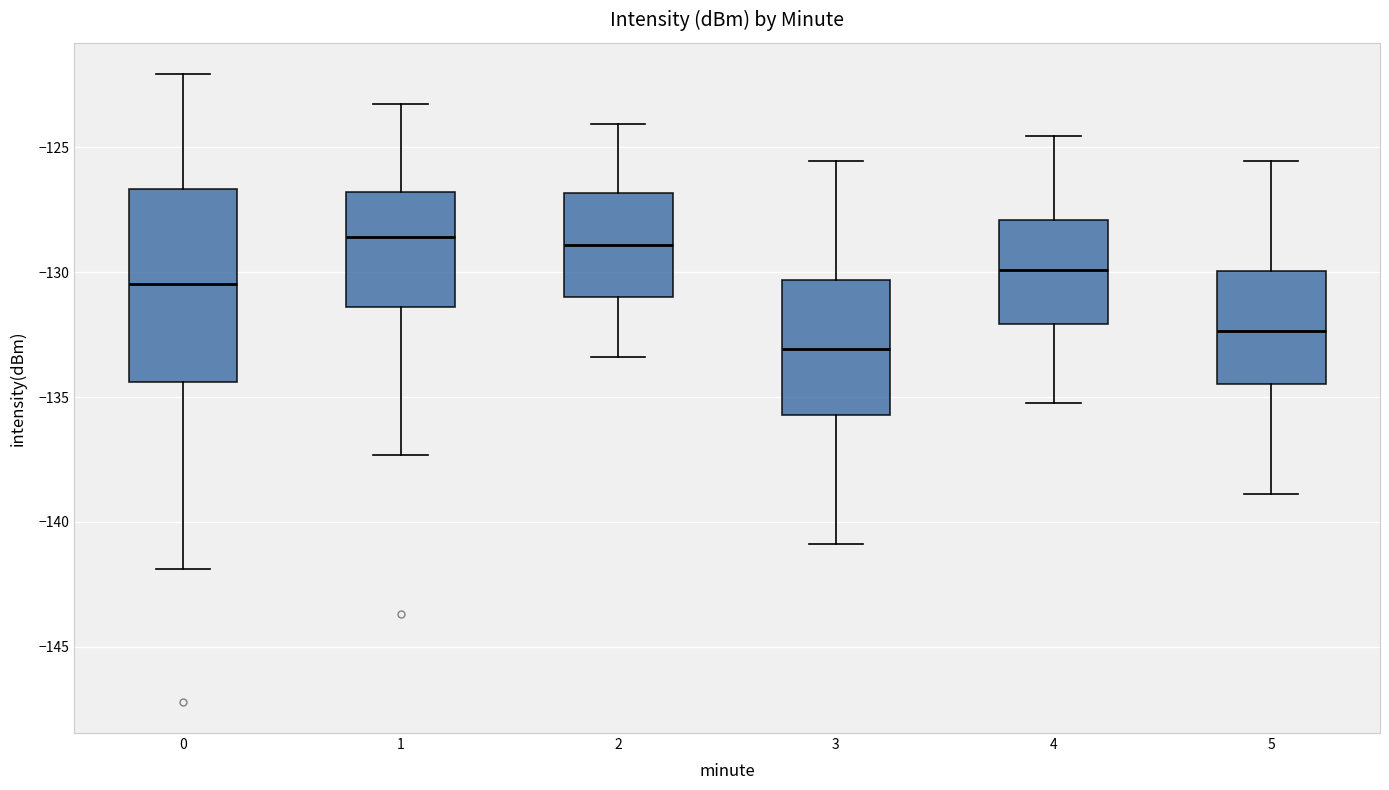

Where does the lower whisker of the box at x = 0 end on the y-axis? The values are not printed on the chart, so give them approximately, as read against the axis.

-142.0